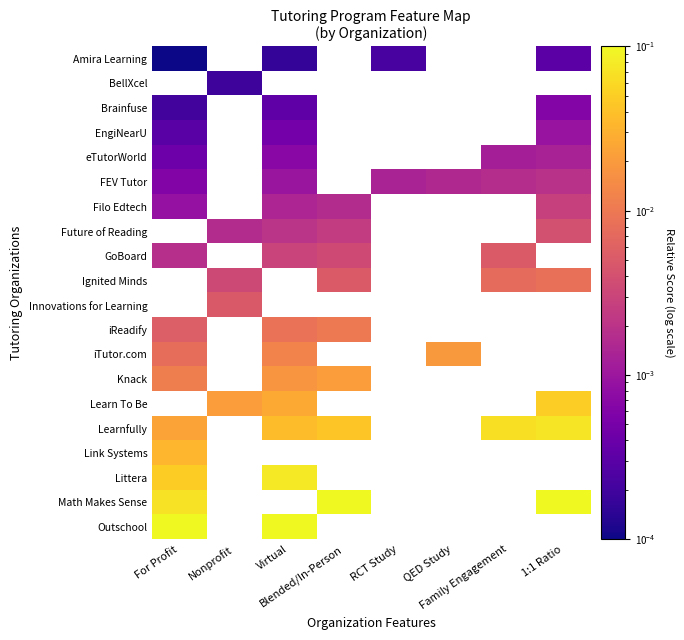

What is the highest value of the Outschool series?

0.1